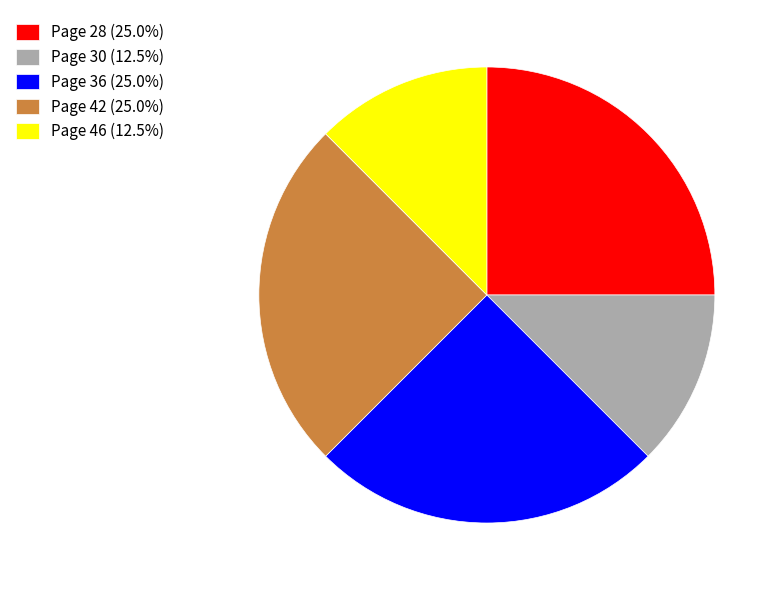

Is Page 42 (25.0%) the majority of the pie?

No